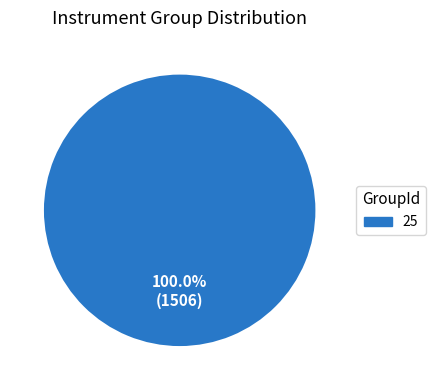

Which slice represents more than half of the pie?

25